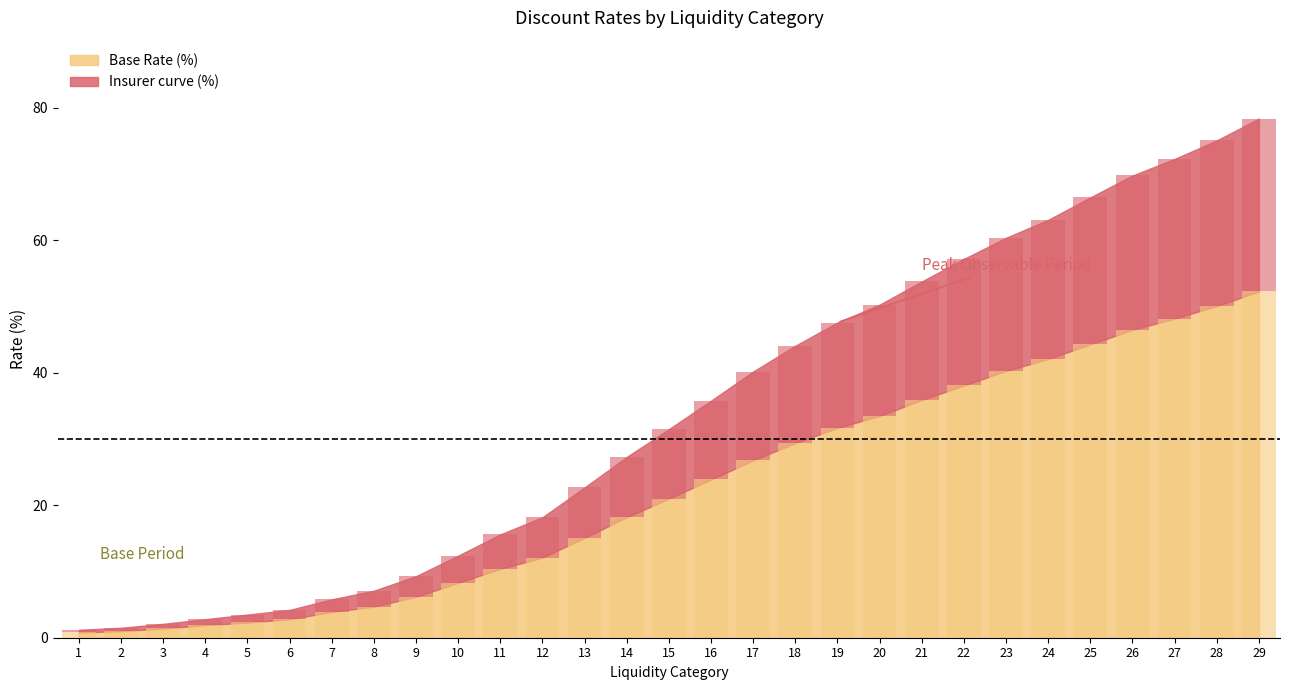

Reading left to right, extract all data points from this chart.

Liquid Category: 1.0	2.0	3.0	4.0	5.0	6.0	7.0	8.0	9.0	10.0	11.0	12.0	13.0	14.0	15.0	16.0	17.0	18.0	19.0	20.0	21.0	22.0	23.0	24.0	25.0	26.0	27.0	28.0	29.0
Insurer curve (%): 1.2	1.5	2.1	2.8	3.5	4.2	5.8	7.1	9.3	12.4	15.6	18.2	22.7	27.3	31.5	35.8	40.2	44.1	47.6	50.3	53.8	57.2	60.4	63.1	66.5	69.8	72.3	75.1	78.4
Base Rate (%): 0.8	1.0	1.4	1.9	2.3	2.8	3.9	4.7	6.2	8.3	10.4	12.1	15.1	18.2	21.0	23.9	26.8	29.4	31.7	33.5	35.9	38.1	40.3	42.1	44.3	46.5	48.2	50.1	52.3